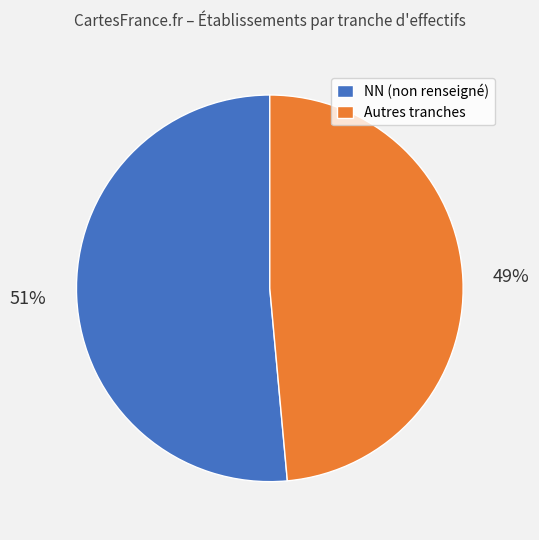

What percentage is the NN (non renseigné) slice, to the nearest percent?

51%